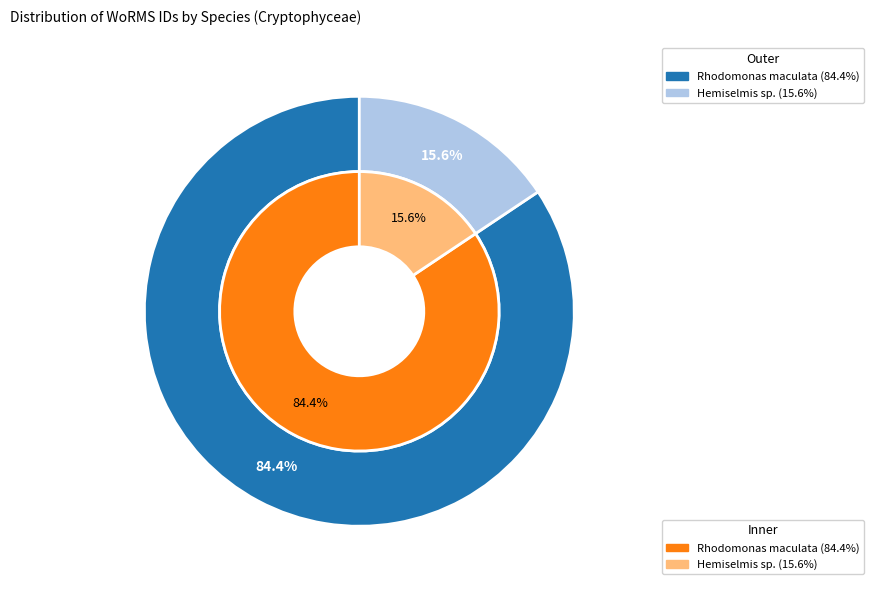

To the nearest percent, what is the combined percentage of Rhodomonas maculata and Hemiselmis sp.?

100%